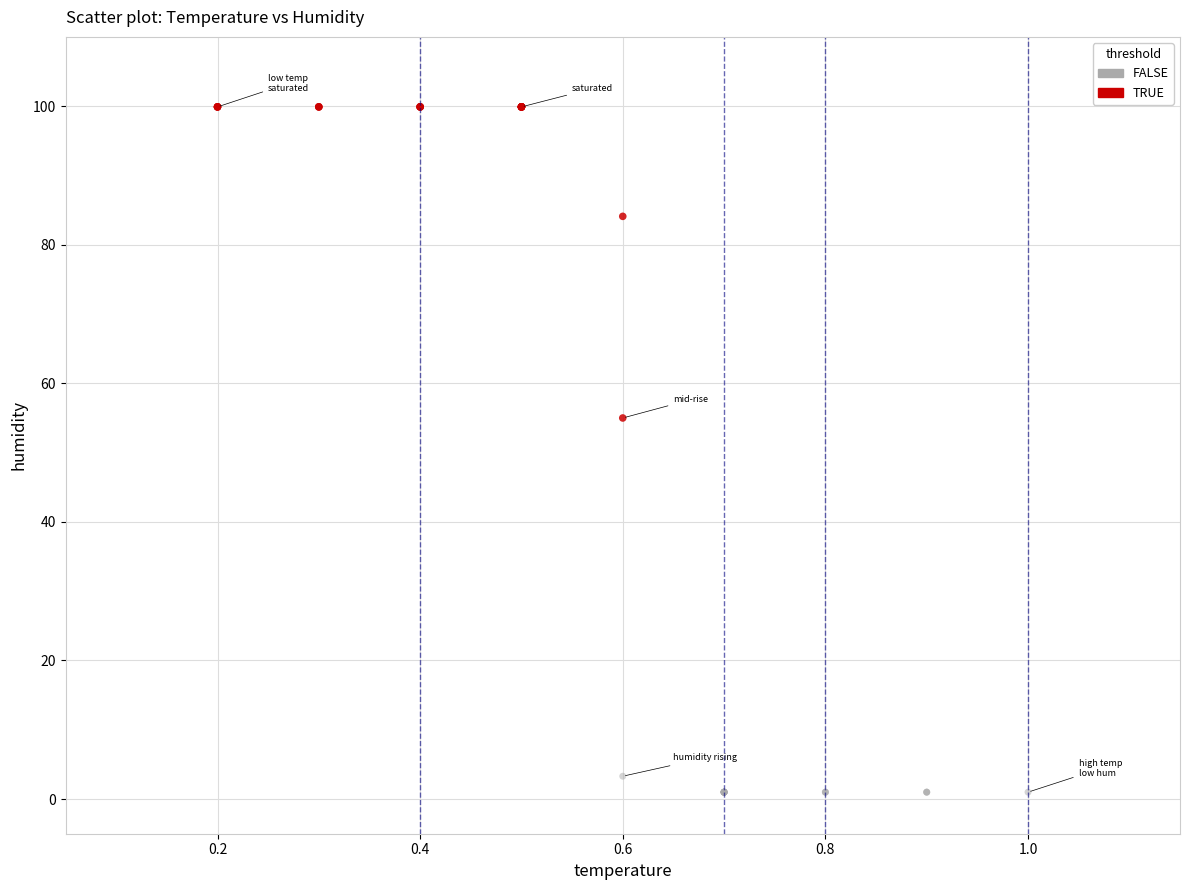

Which series has the widest spread of Y values?

TRUE